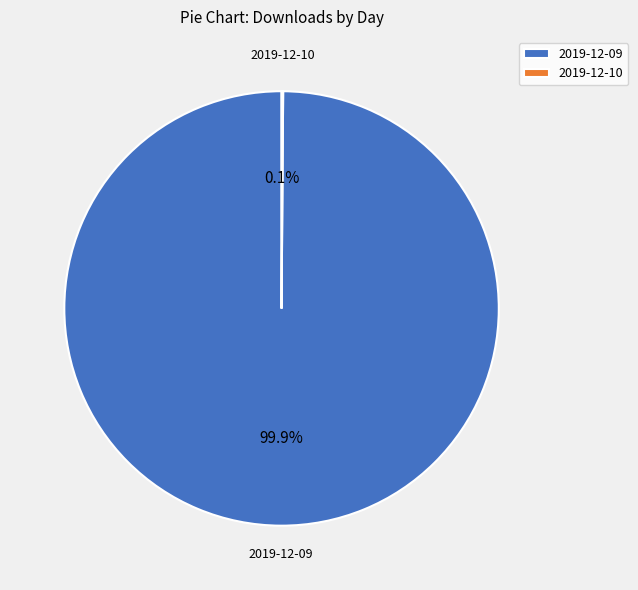

Which category accounts for the majority?

2019-12-09